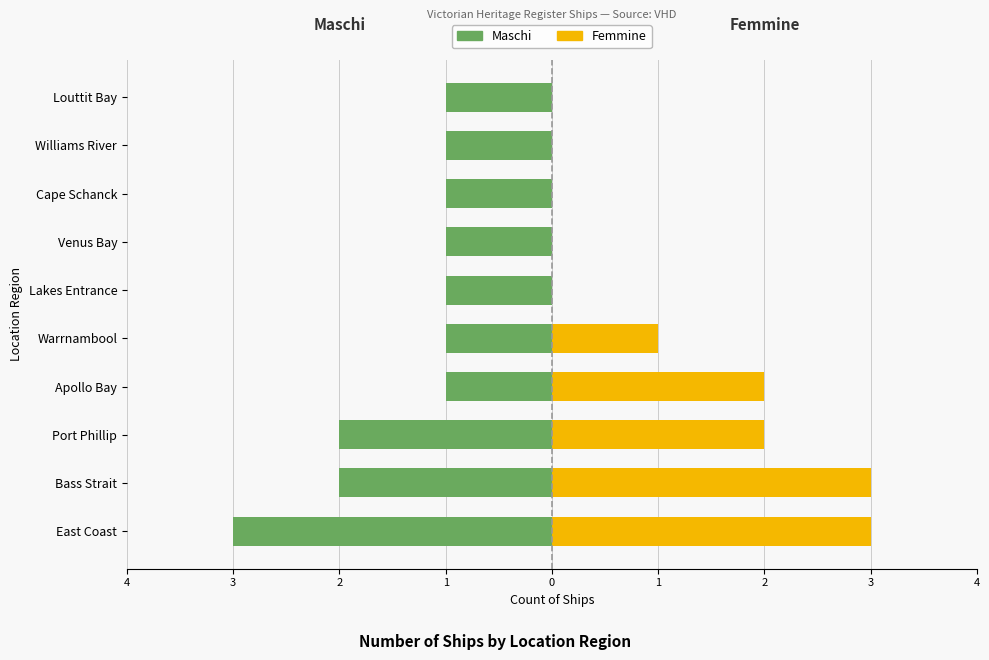

What is the total value across all series at 1?

1